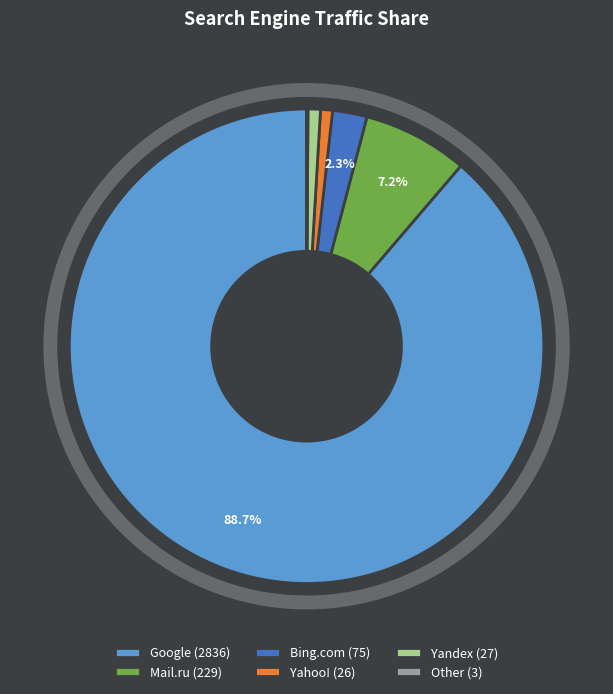

Between Mail.ru (229) and Yahoo! (26), which is larger?

Mail.ru (229)